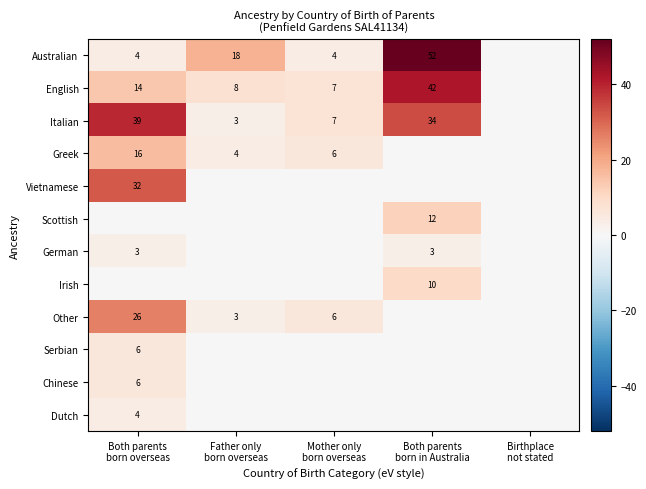

The Serbian series shows 6 at Both parents born overseas. True or false?

True